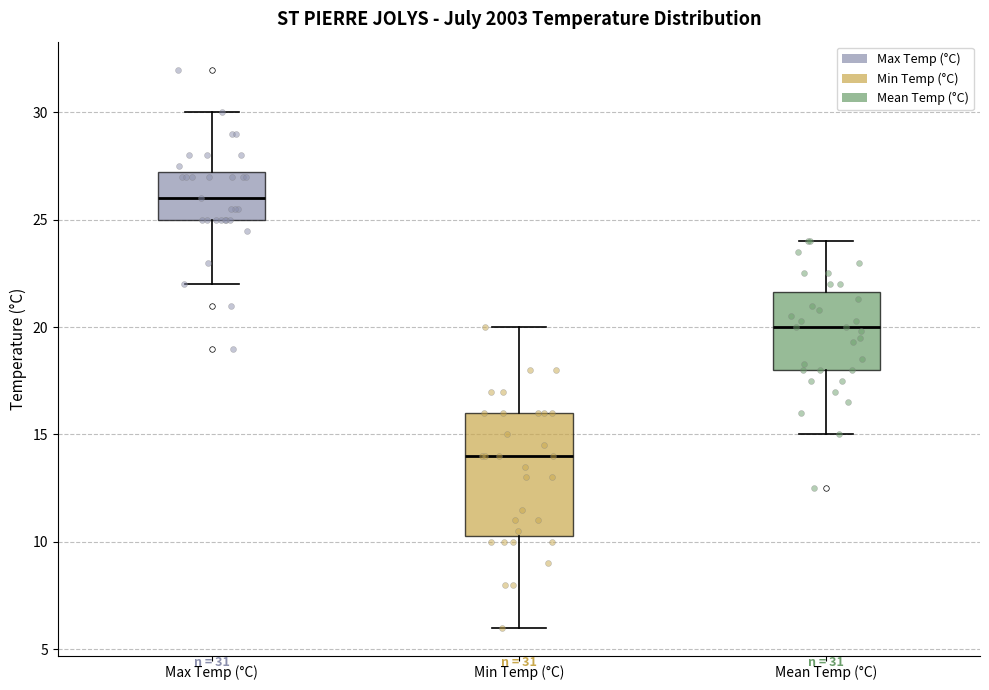

Which box is the tallest, from its lower edge to its upper edge?

Min Temp (°C)